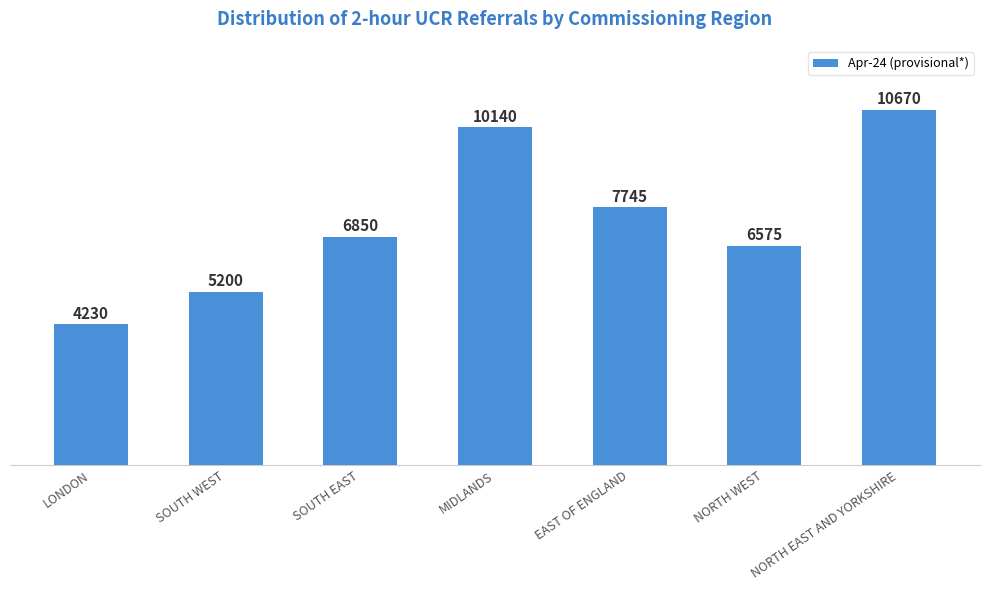

What is the sum of all values?

51410